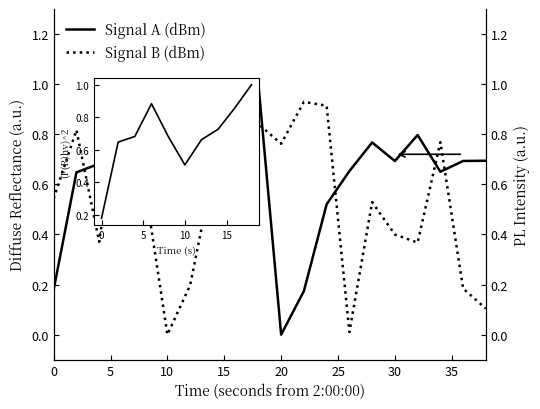

Which category has the lowest value across all series?

20